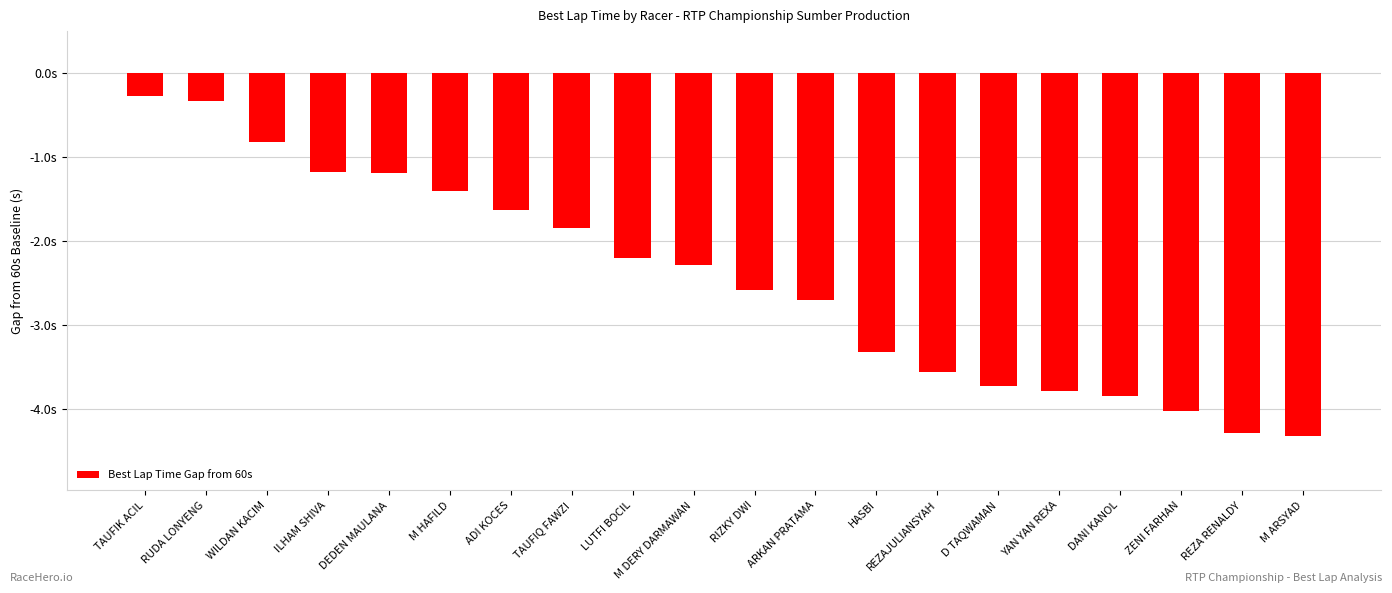

The value at DEDEN MAULANA is -0.5. True or false?

False